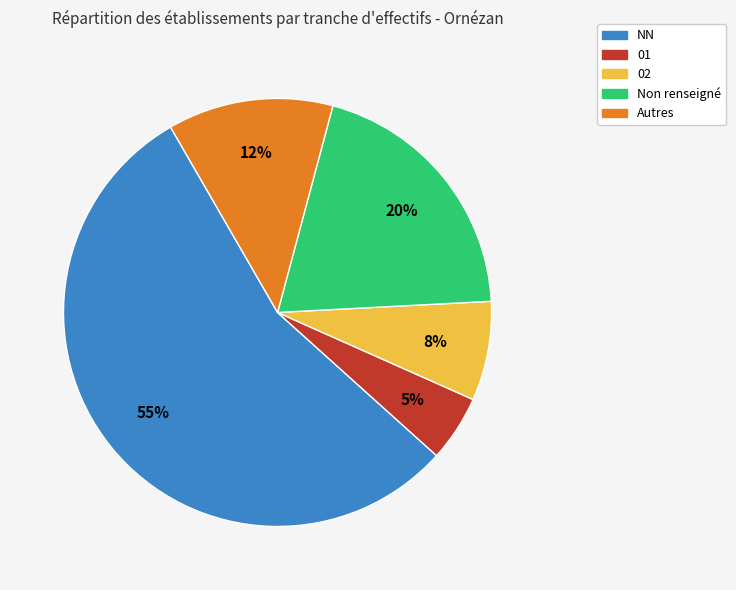

Do Autres and 02 together represent more than half of the pie?

No